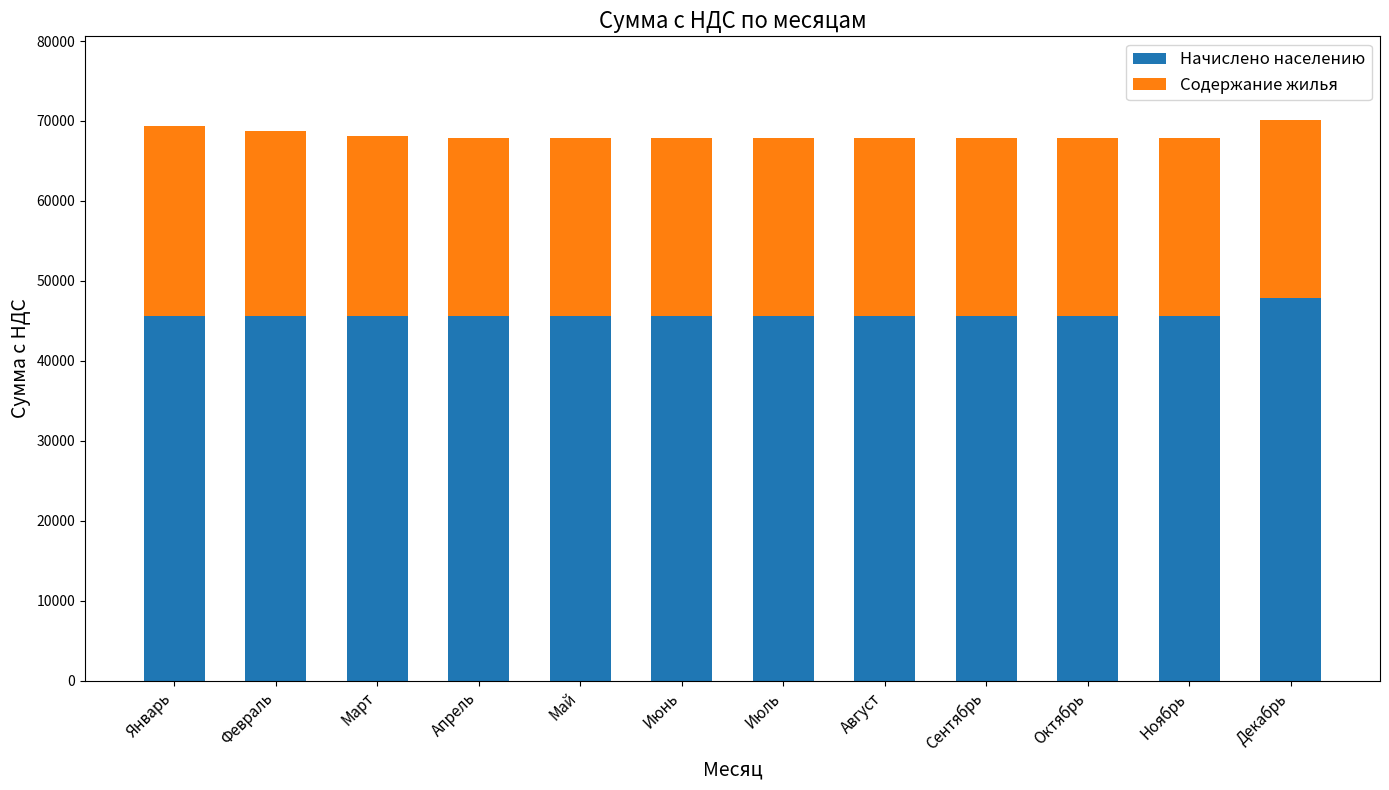

Which category has the highest value in the Начислено населению series?

Декабрь